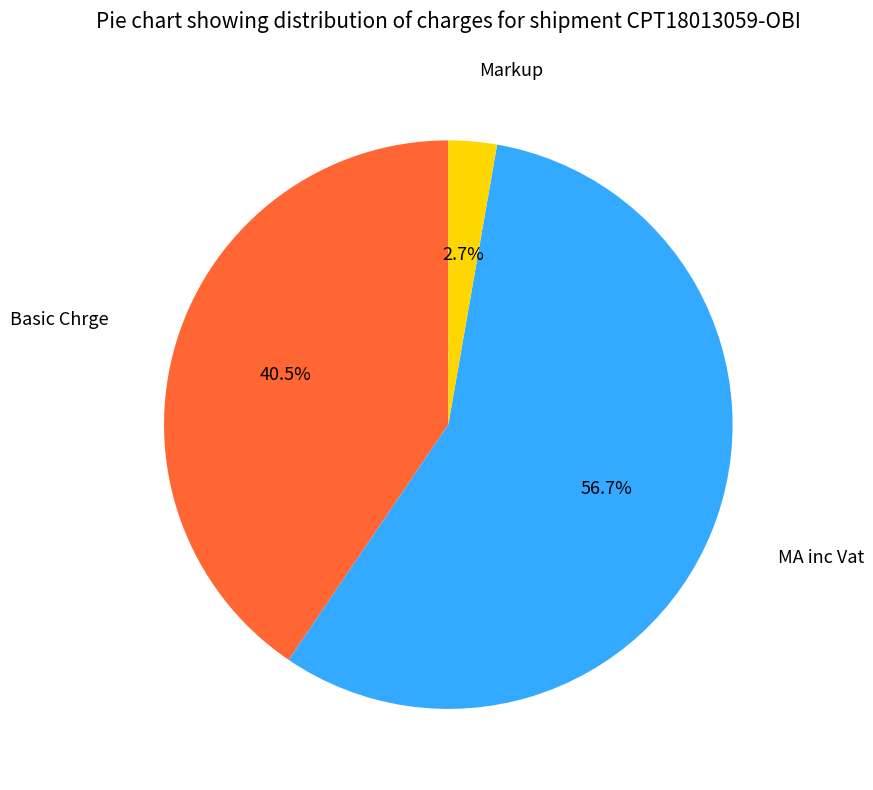

Does MA inc Vat represent more than half of the total?

Yes